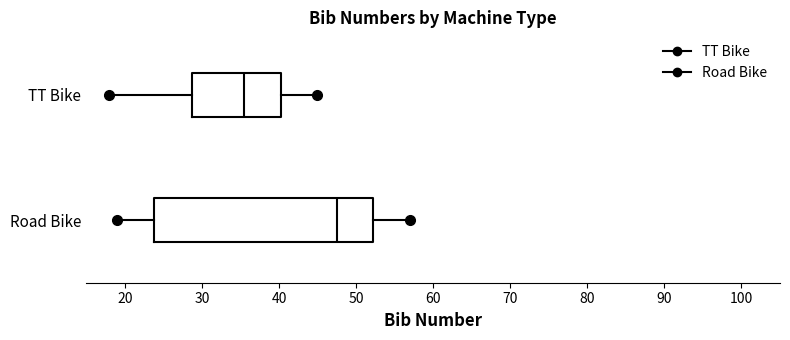

Reading bottom to top, read every box against the x-axis: the position of its median line, the range the box covers, and the ends of its whiskers. The values are not printed on the chart, so give them approximately, as read against the axis.

Road Bike: median 48, box 24 to 52, whiskers 19 to 57
TT Bike: median 36, box 29 to 40, whiskers 18 to 45